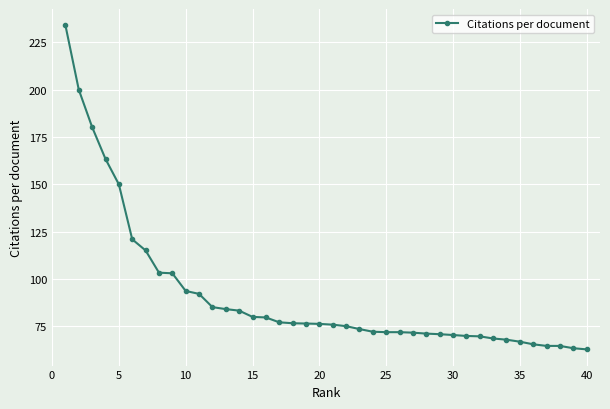

What is the difference between the maximum and minimum values?

171.1